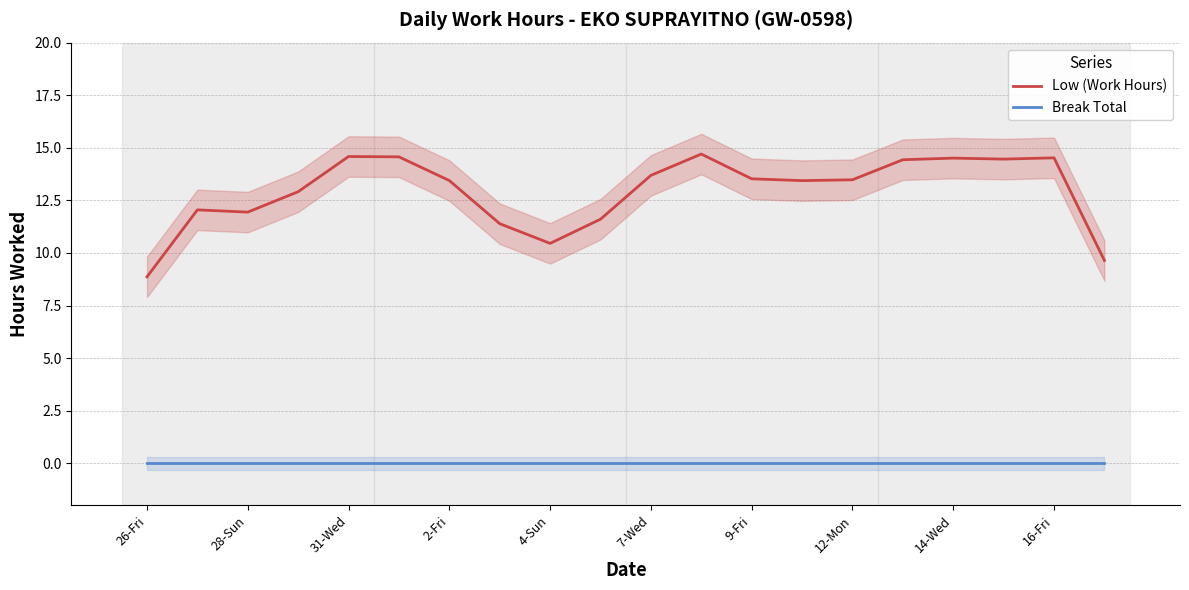

How many series are shown in this chart?

2